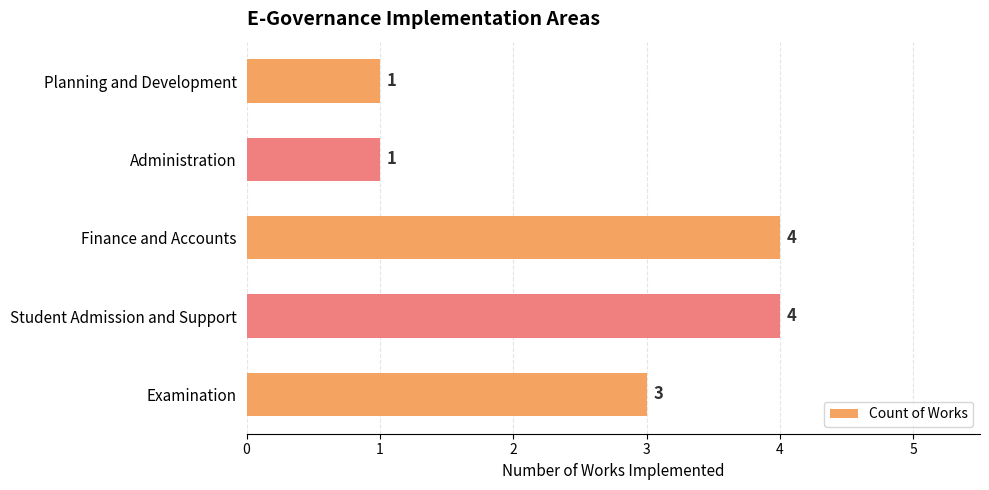

Which has a higher value, Planning and Development or Examination?

Examination